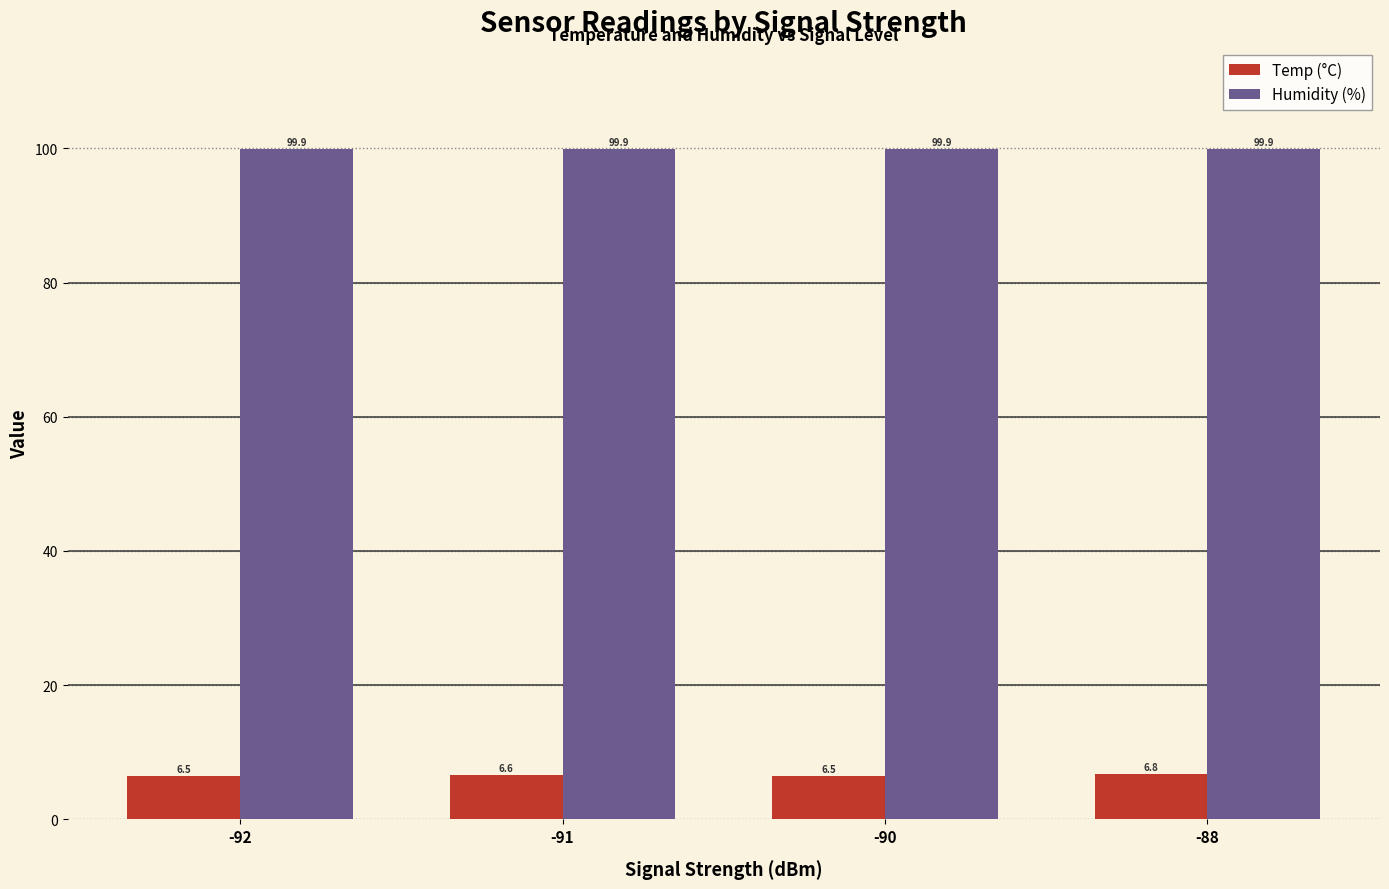

What is the sum of all Humidity (%) values?

399.6